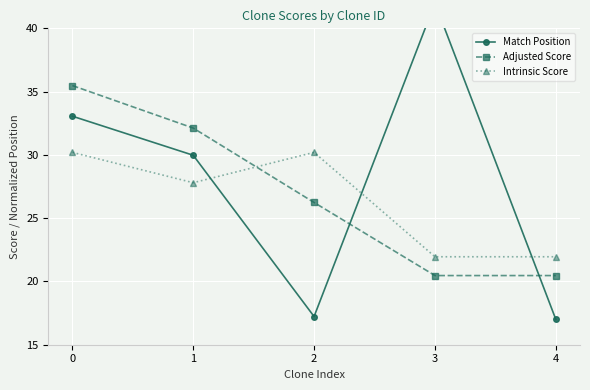

What is the difference between the maximum and minimum values in the Adjusted Score series?

15.0